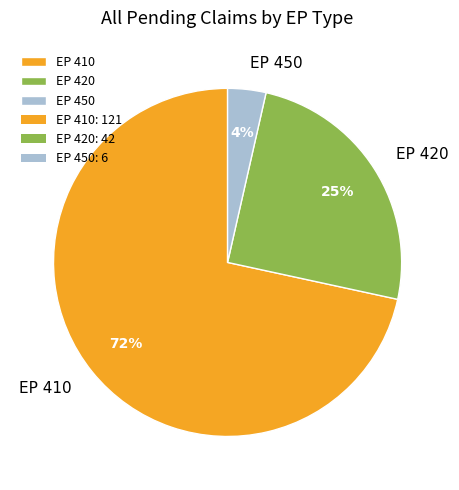

Does EP 410 represent more than half of the total?

Yes